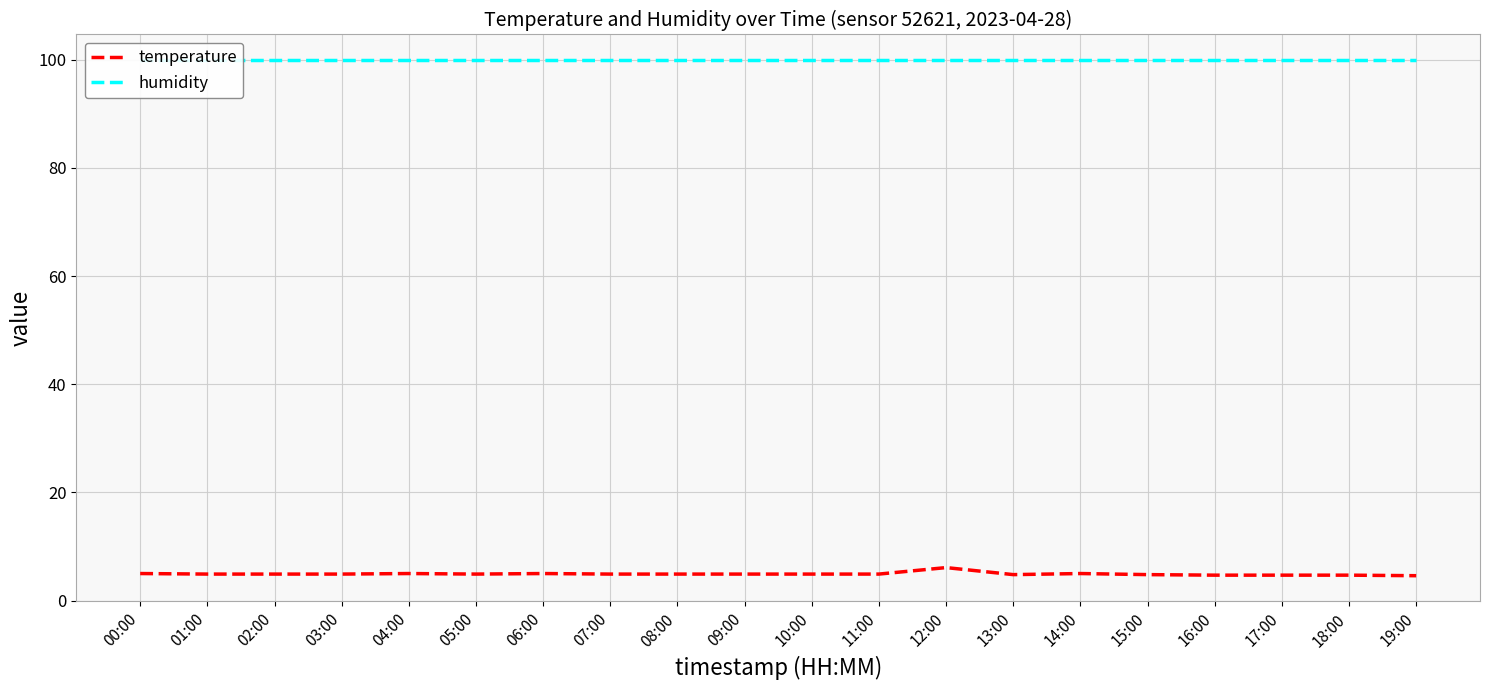

What is the maximum value for temperature?

6.1